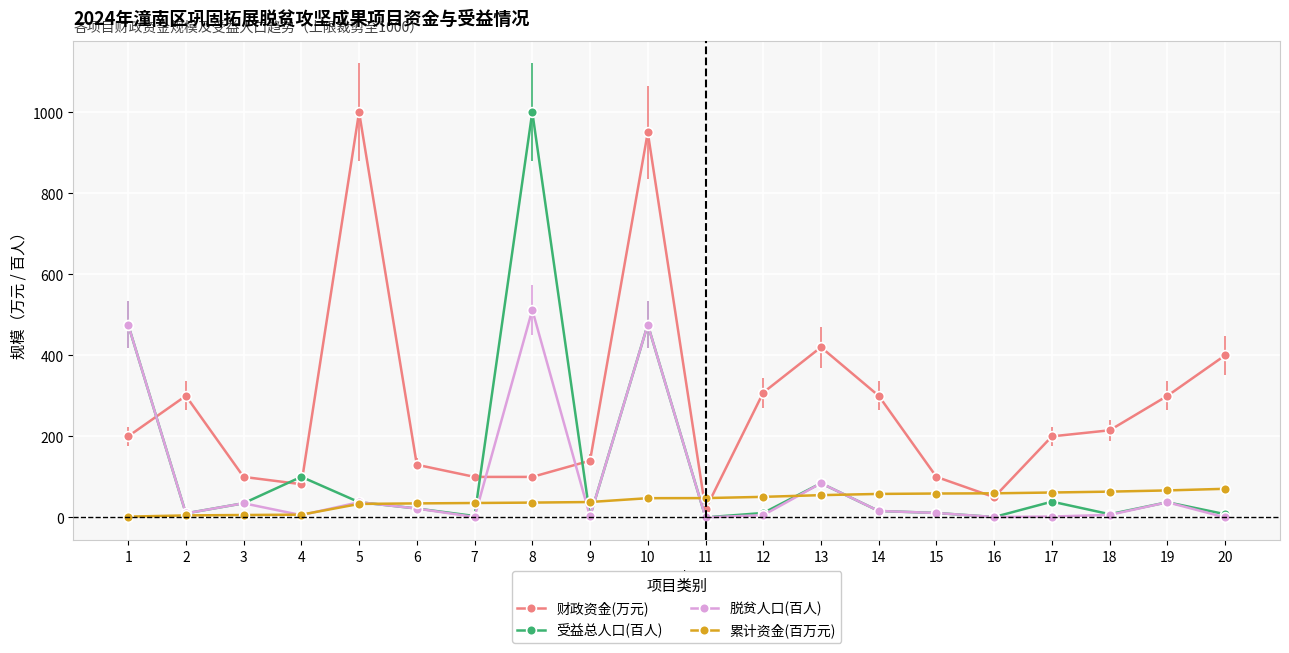

What is the highest value of the 受益总人口(百人) series?

1000.0